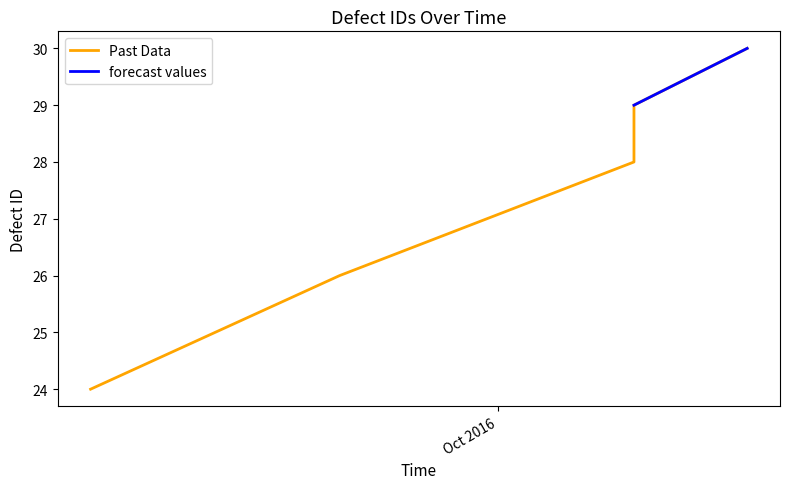

What is the ratio of the value at 2016-10-12 to the value at 2016-09-24?

1.2